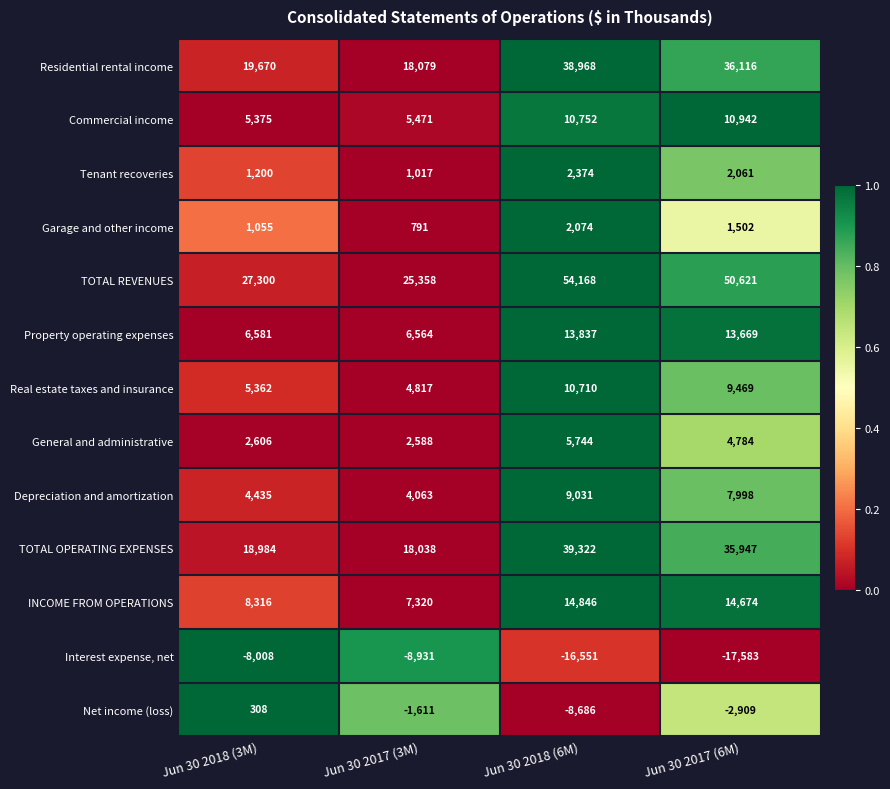

Rank the categories by Tenant recoveries value from lowest to highest.

Jun 30 2017 (3M), Jun 30 2018 (3M), Jun 30 2017 (6M), Jun 30 2018 (6M)